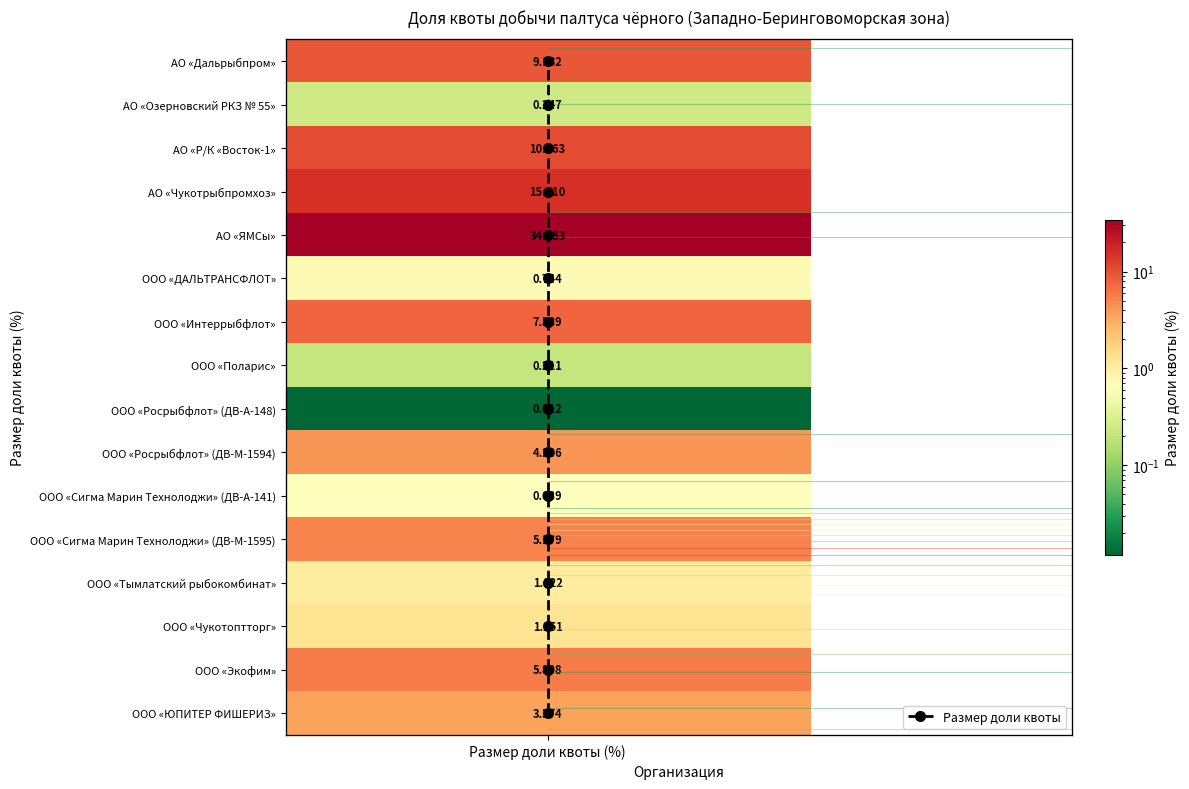

Is it true that the value at Размер доли квоты (%) is 0?

False